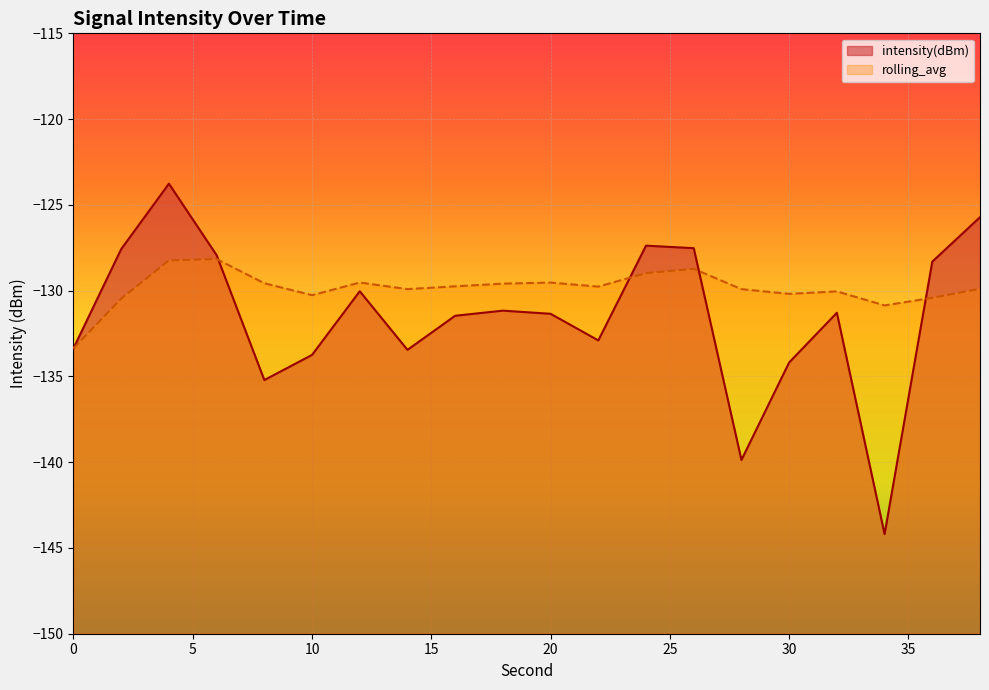

What is the spread (max minus min) of values at 34?

13.3